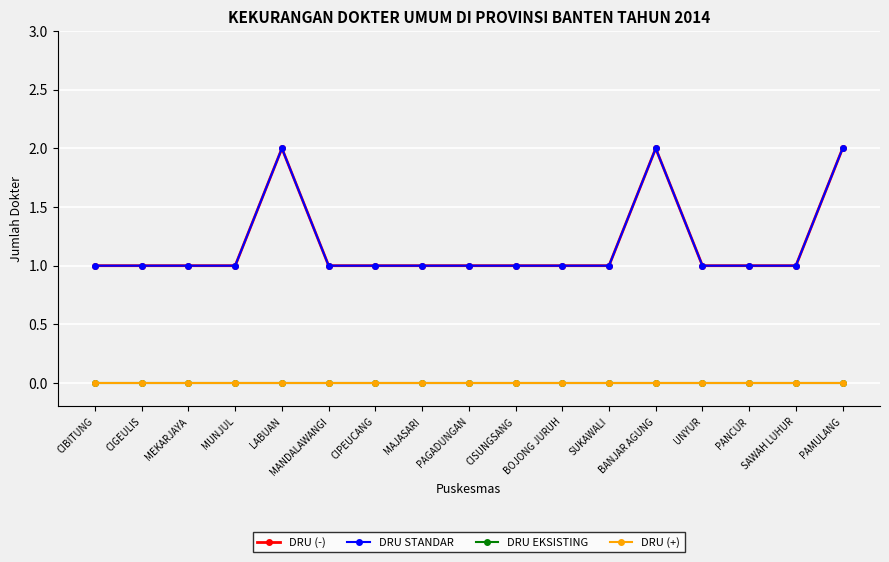

How many lines are shown in the chart?

4